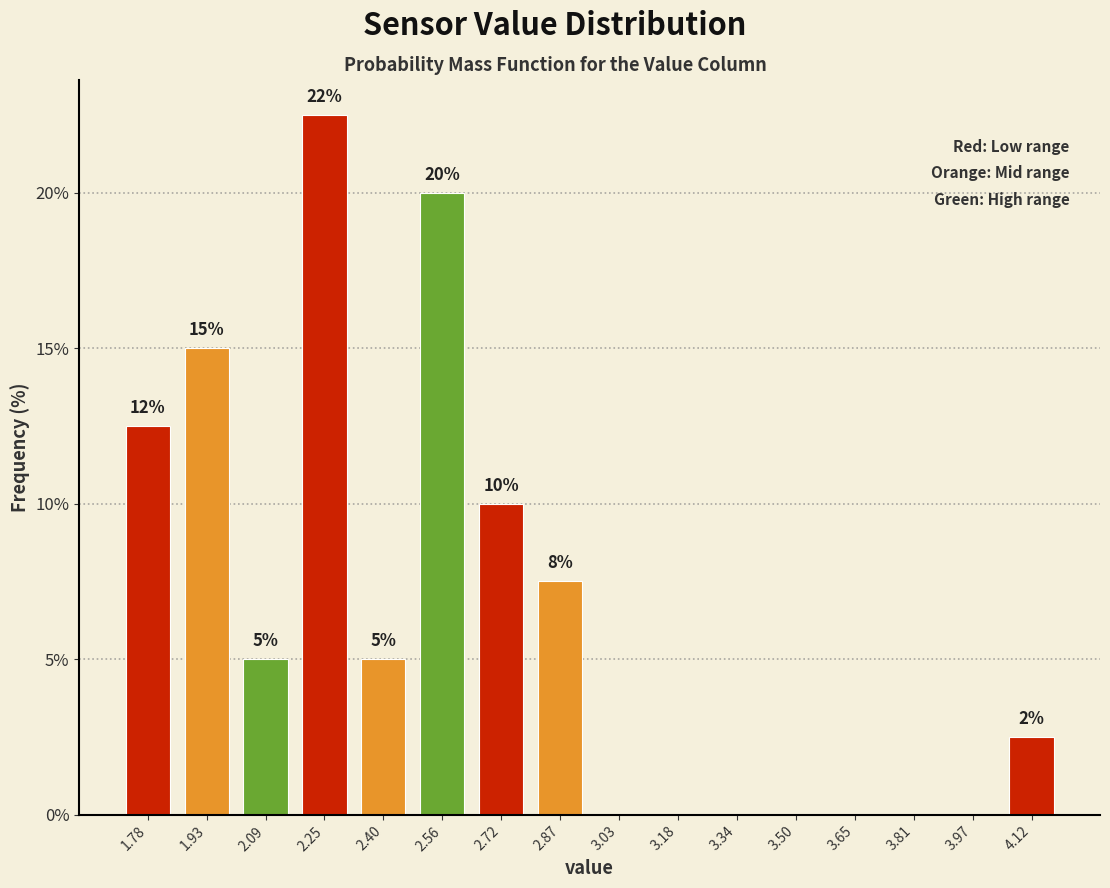

Over which range of the x-axis is the bar tallest?

2.16 to 2.32